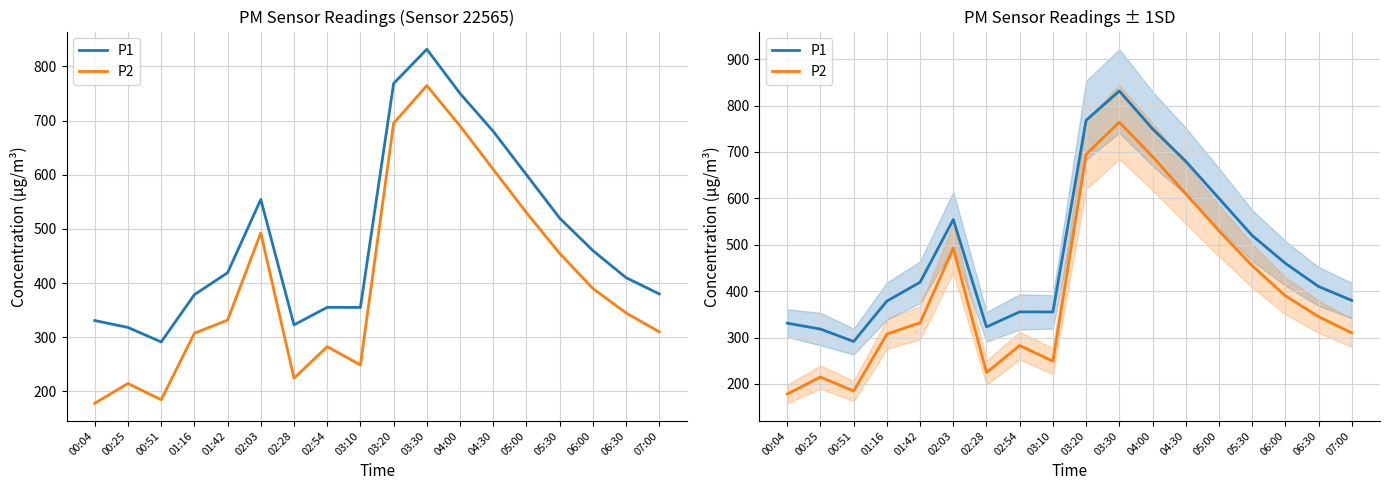

The value of P1 at 06:30 is 196.1. True or false?

False